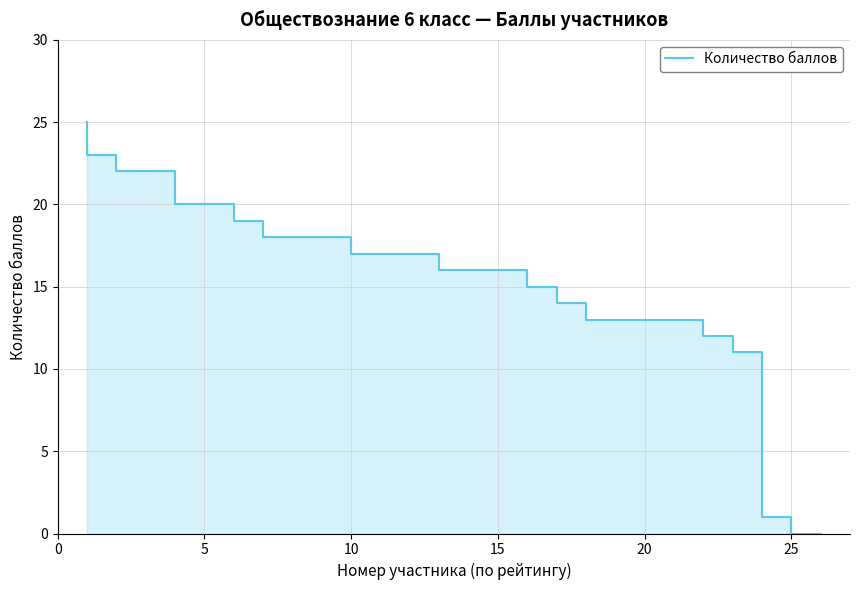

Count the number of data series in this chart.

1